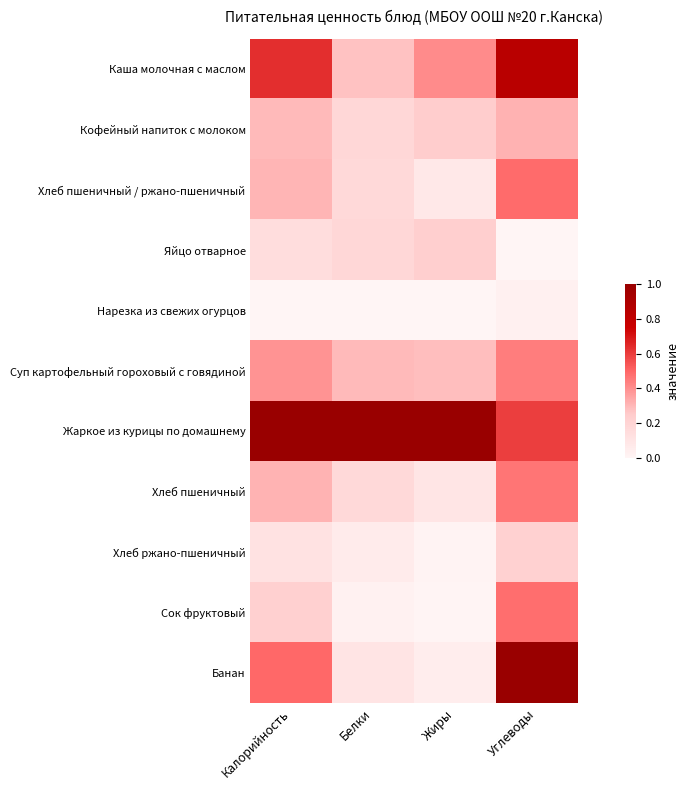

At Углеводы, list the series in order from smallest to largest.

Яйцо отварное, Нарезка из свежих огурцов, Хлеб ржано-пшеничный, Кофейный напиток с молоком, Суп картофельный гороховый с говядиной, Хлеб пшеничный, Сок фруктовый, Хлеб пшеничный / ржано-пшеничный, Жаркое из курицы по домашнему, Каша молочная с маслом, Банан